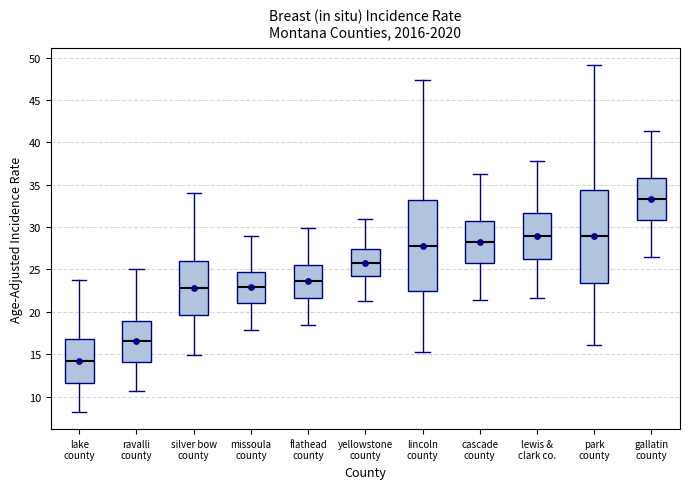

Reading left to right, read every box against the y-axis: the position of its median line, the range the box covers, and the ends of its whiskers. The values are not printed on the chart, so give them approximately, as read against the axis.

lake county: median 14.0, box 11.5 to 17.0, whiskers 8.0 to 23.5
ravalli county: median 16.5, box 14.0 to 19.0, whiskers 10.5 to 25.0
silver bow county: median 23.0, box 19.5 to 26.0, whiskers 15.0 to 34.0
missoula county: median 23.0, box 21.0 to 24.5, whiskers 18.0 to 29.0
flathead county: median 23.5, box 21.5 to 25.5, whiskers 18.5 to 30.0
yellowstone county: median 26.0, box 24.0 to 27.5, whiskers 21.5 to 31.0
lincoln county: median 28.0, box 22.5 to 33.0, whiskers 15.0 to 47.5
cascade county: median 28.0, box 25.5 to 30.5, whiskers 21.5 to 36.5
lewis & clark co.: median 29.0, box 26.0 to 31.5, whiskers 21.5 to 38.0
park county: median 29.0, box 23.5 to 34.5, whiskers 16.0 to 49.0
gallatin county: median 33.5, box 31.0 to 36.0, whiskers 26.5 to 41.5